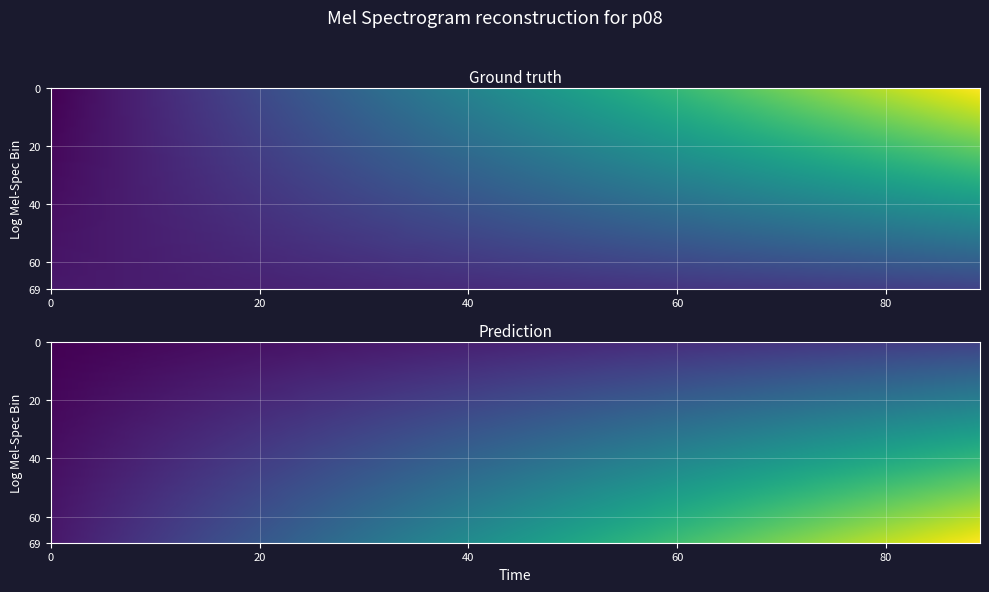

Between -1 and 1, which is larger?

1